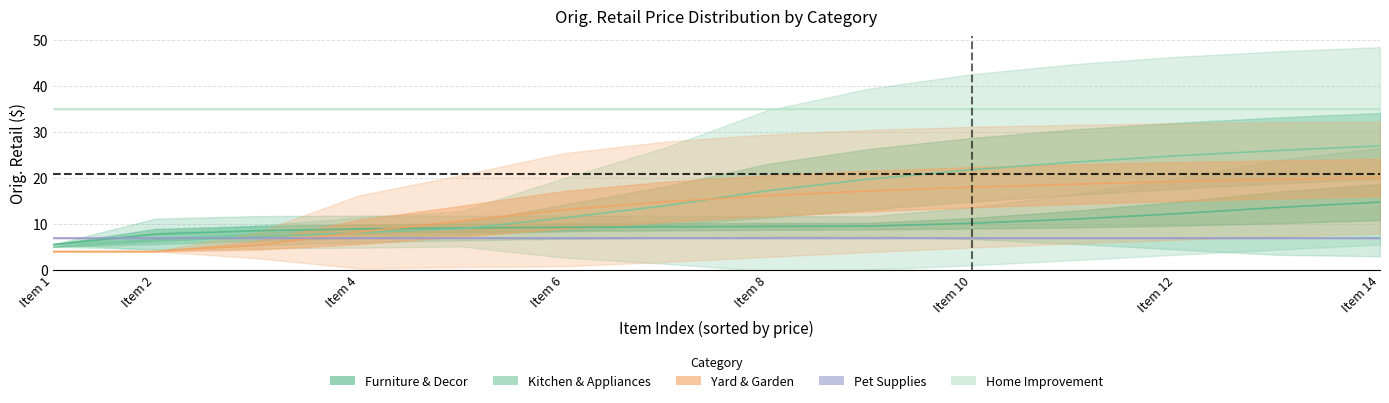

True or false: Orig. Retail and Ave. Price per Unit cross at least once.

False